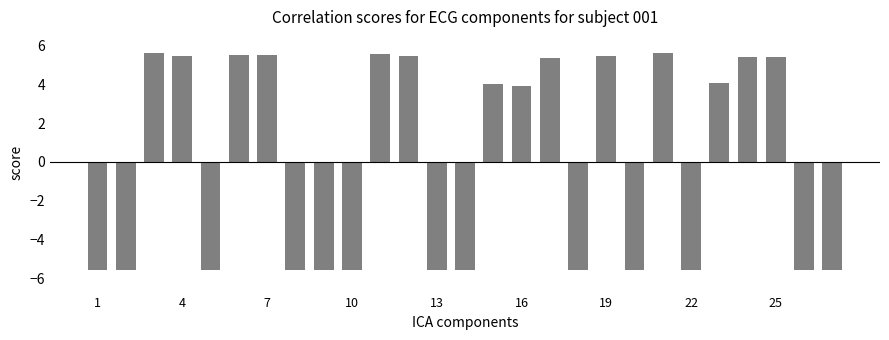

How many positive values are there?

14